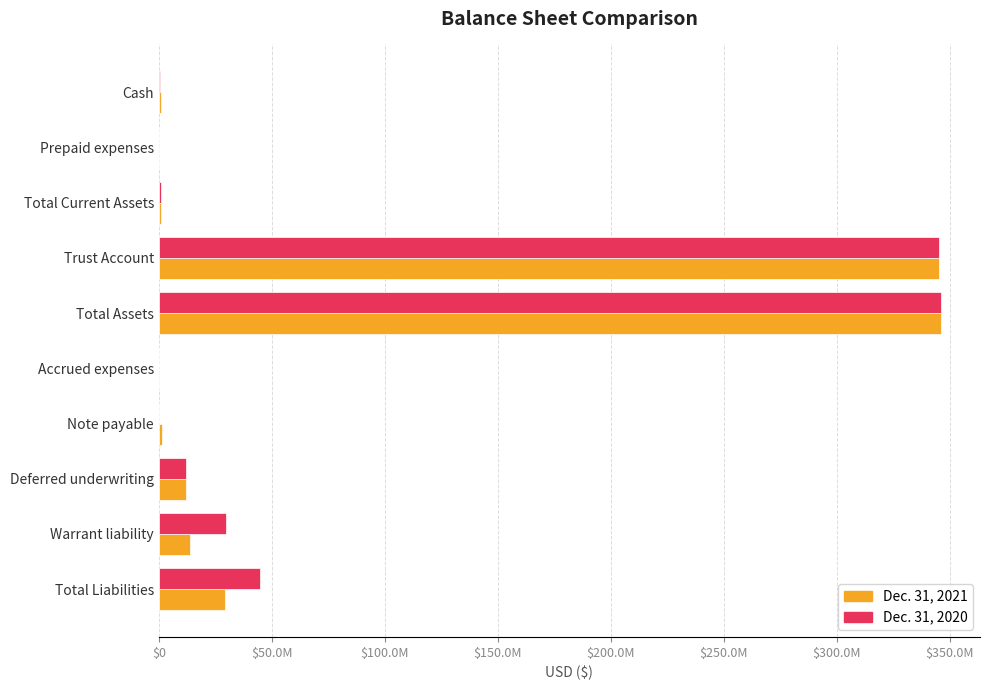

What are all the series names shown in the legend?

Dec. 31, 2021, Dec. 31, 2020